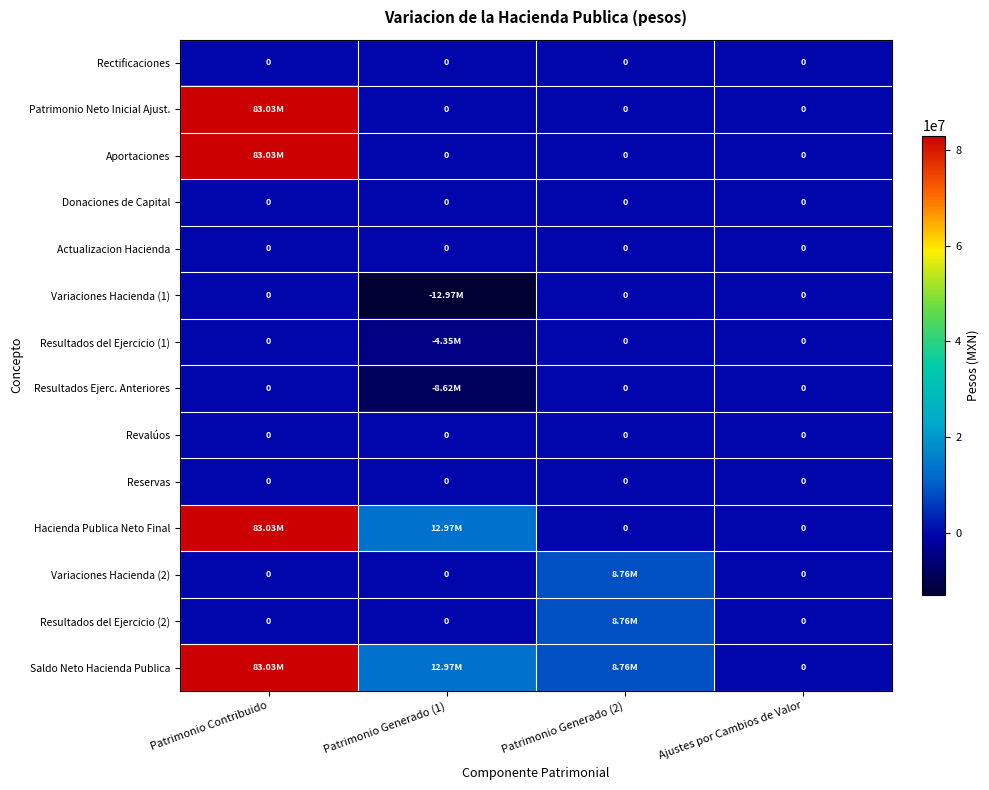

The Variaciones Hacienda (1) series shows 0.0 at Patrimonio Contribuido. True or false?

True